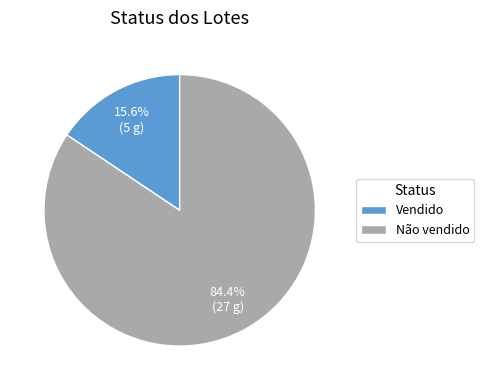

Approximately how many times larger is the value at Não vendido compared to Vendido?

5.4